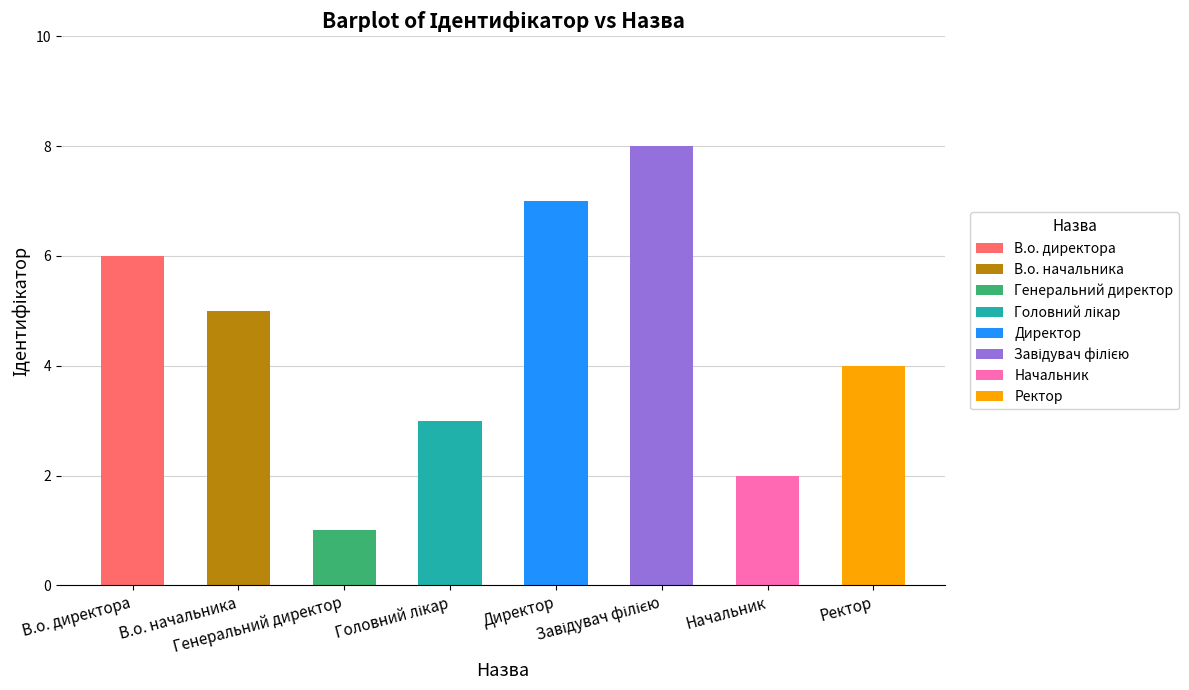

What is the difference between the values at В.о. начальника and В.о. директора?

1